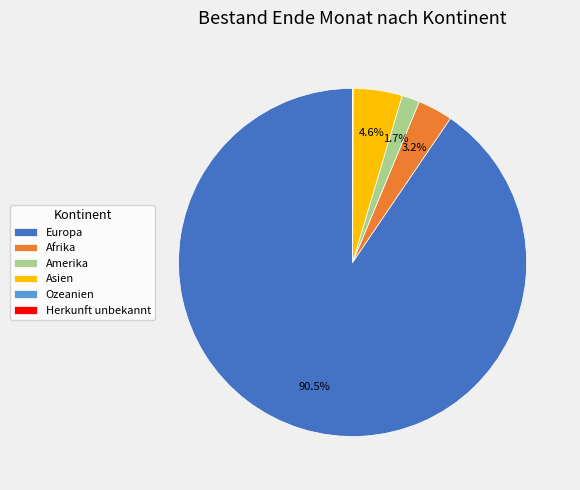

To the nearest percent, what is the difference between the largest and smallest slice percentages?

90%